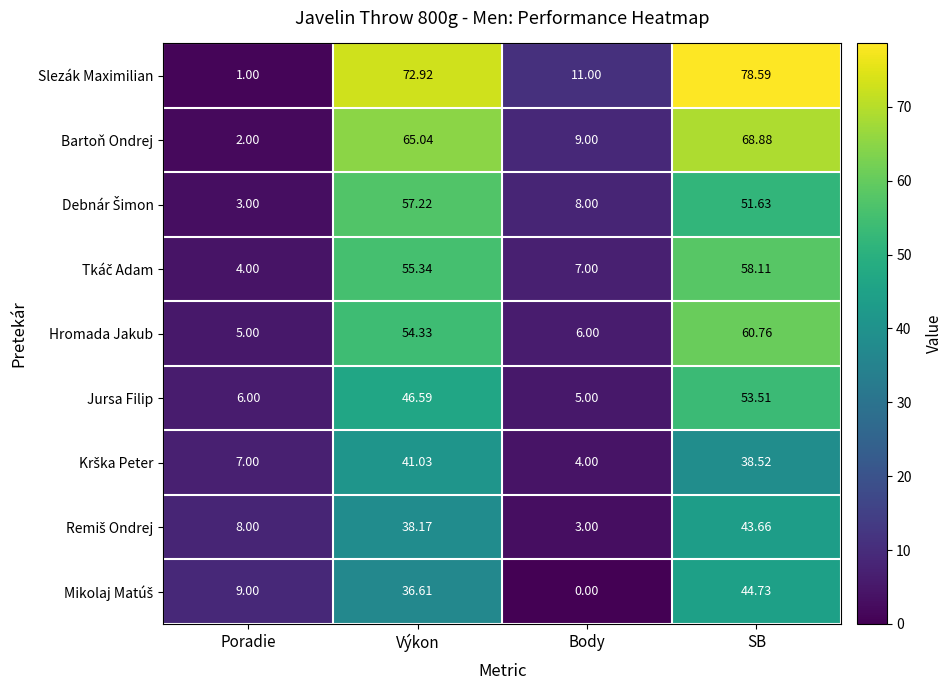

At which label does Bartoň Ondrej first exceed 65?

Výkon